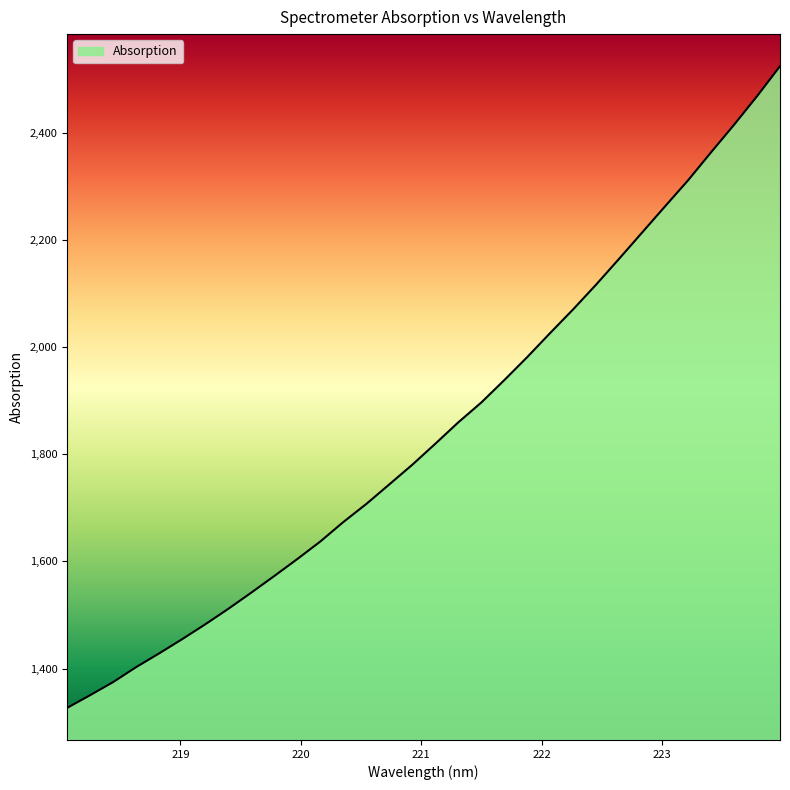

What is the difference between the maximum and minimum values?

1197.4